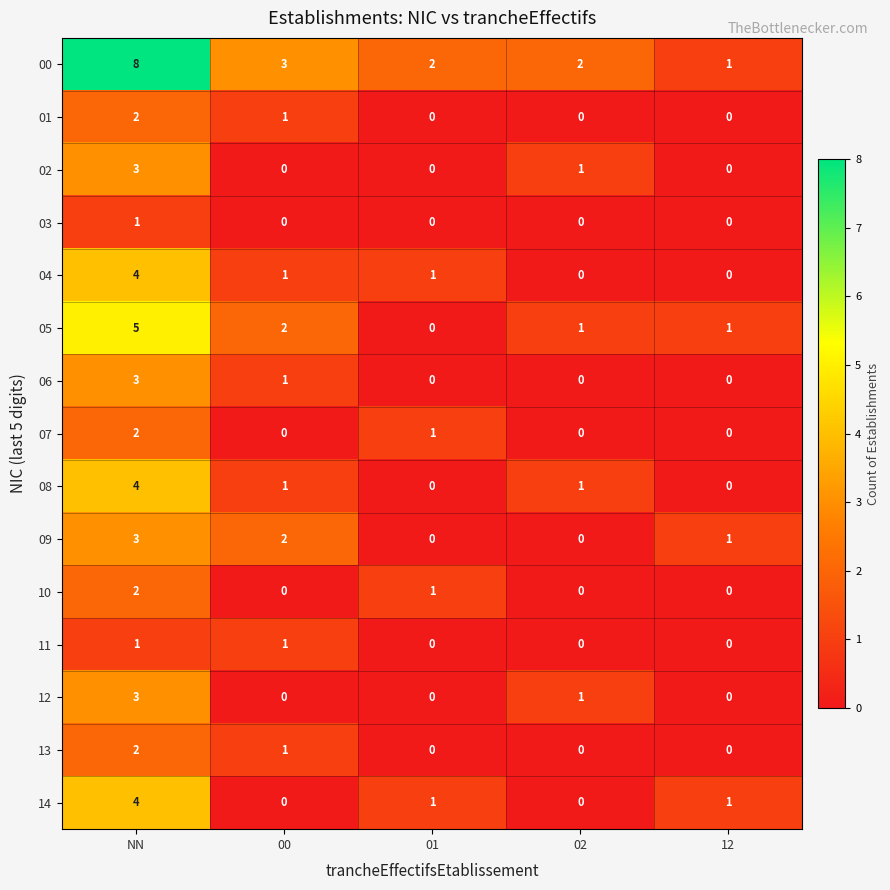

Count the 12 values in the range 0 to 1.

4